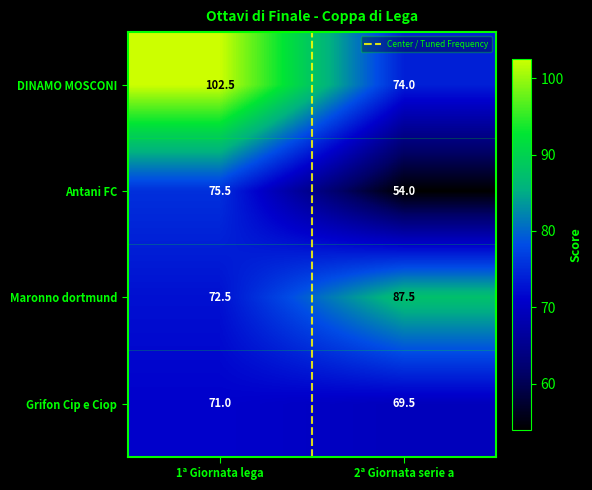

Reading right to left, list all the values displayed in this chart.

DINAMO MOSCONI: 74.0	102.5
Antani FC: 54.0	75.5
Maronno dortmund: 87.5	72.5
Grifon Cip e Ciop: 69.5	71.0